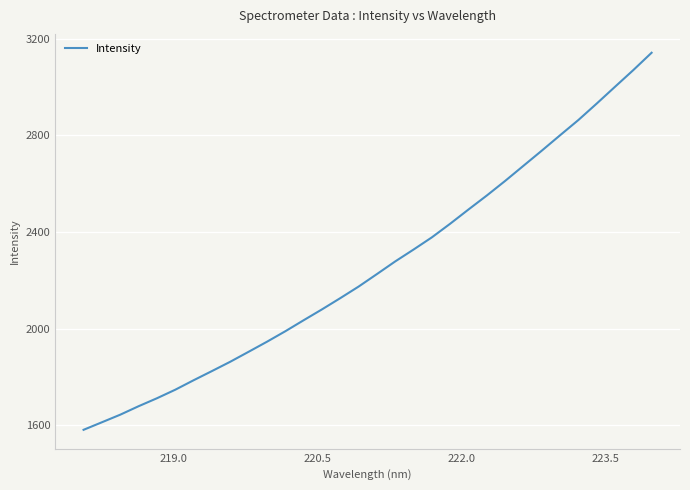

What is the minimum value shown in the chart?

1581.0